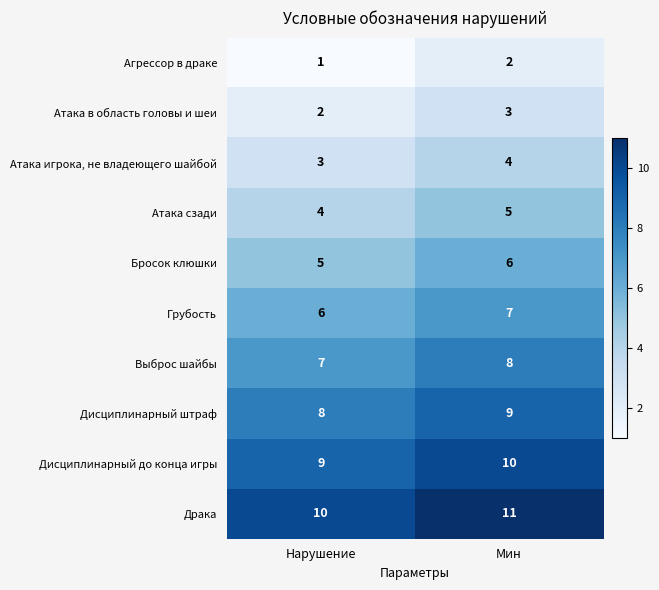

True or false: Бросок клюшки has a value of 7 at Нарушение.

False